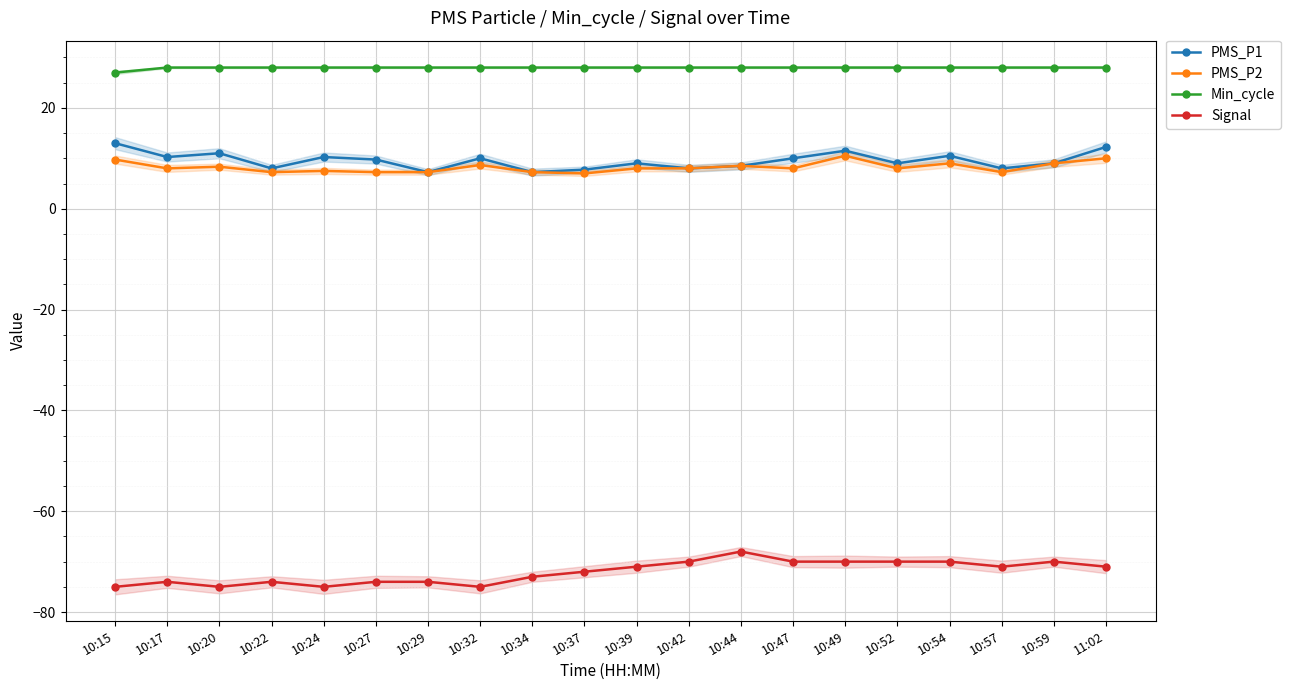

Rank the series by their maximum value, from lowest to highest.

Signal, PMS_P2, PMS_P1, Min_cycle